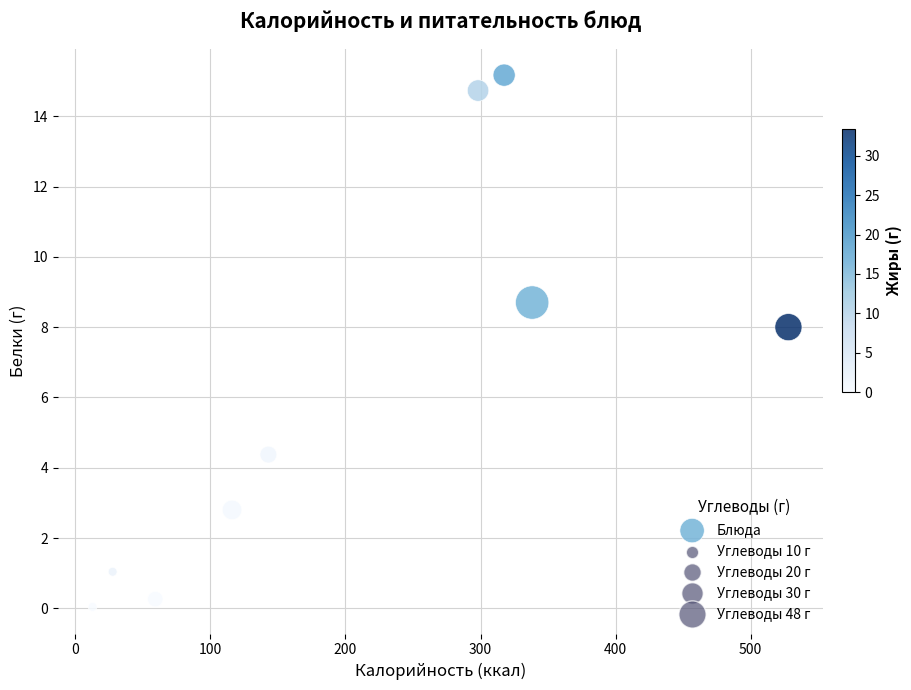

What is the range of X values (max minus min)?

515.3